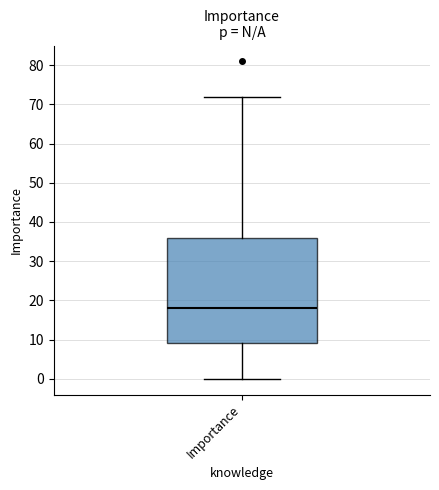

Transcribe this box plot: give where the median line is, the range the box spans, and where the two whiskers end, as read against the y-axis. The values are not printed on the chart, so give them approximately, as read against the axis.

median 18, box 9 to 36, whiskers 0 to 72